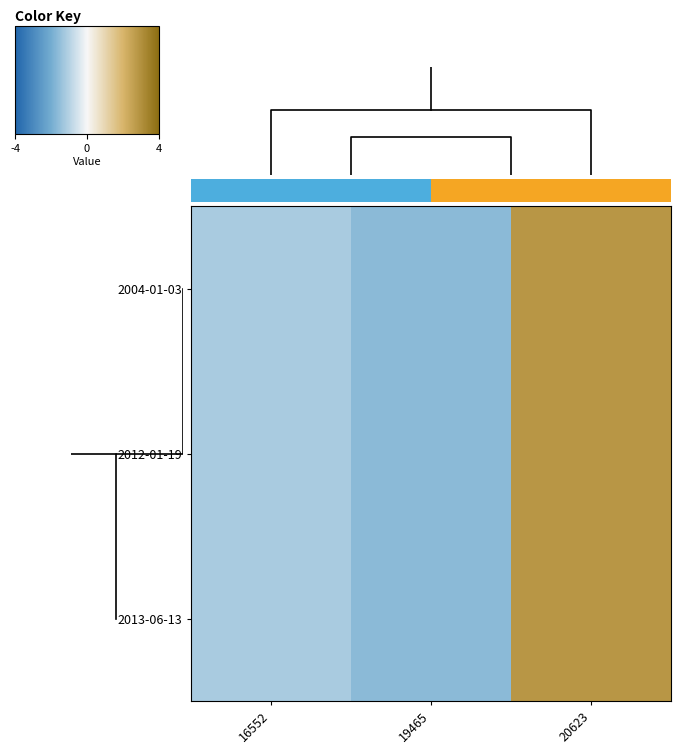

The value of 2012-01-19 at 19465 is -0.6. True or false?

False